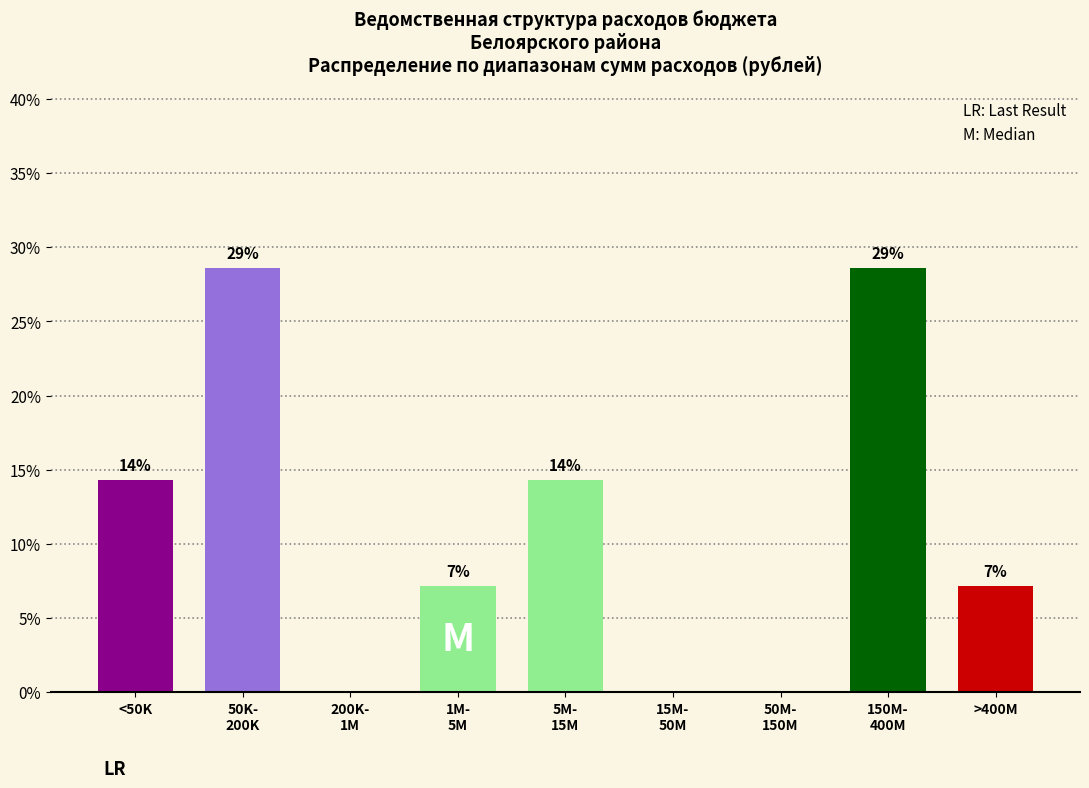

Are the bars horizontal?

No